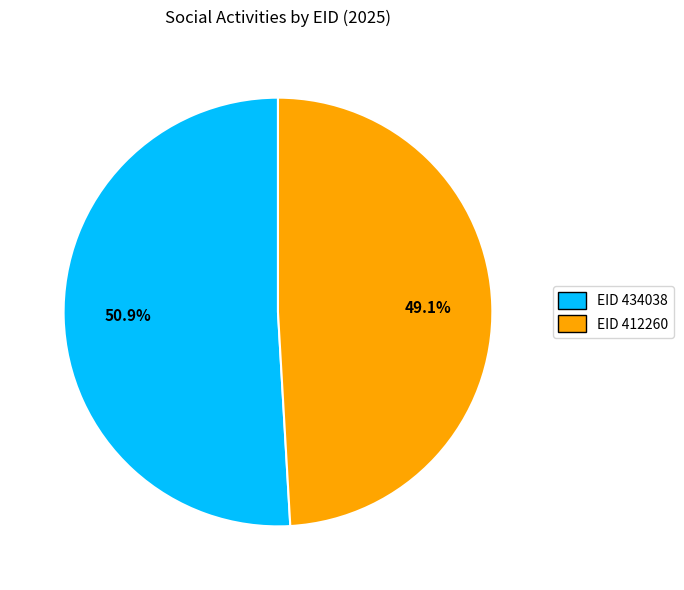

Is there any slice that represents more than half of the pie?

Yes